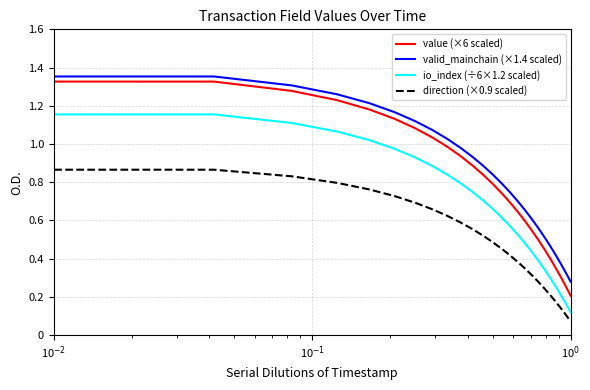

Which series has the widest spread of values?

value (×6 scaled)